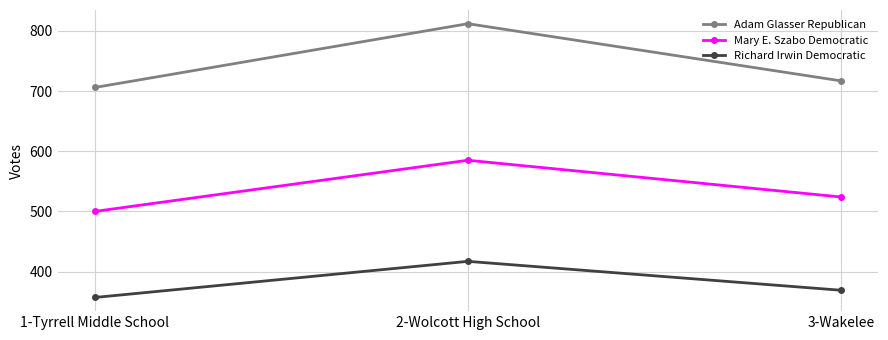

The value of Richard Irwin Democratic at 2-Wolcott High School is 417. True or false?

True